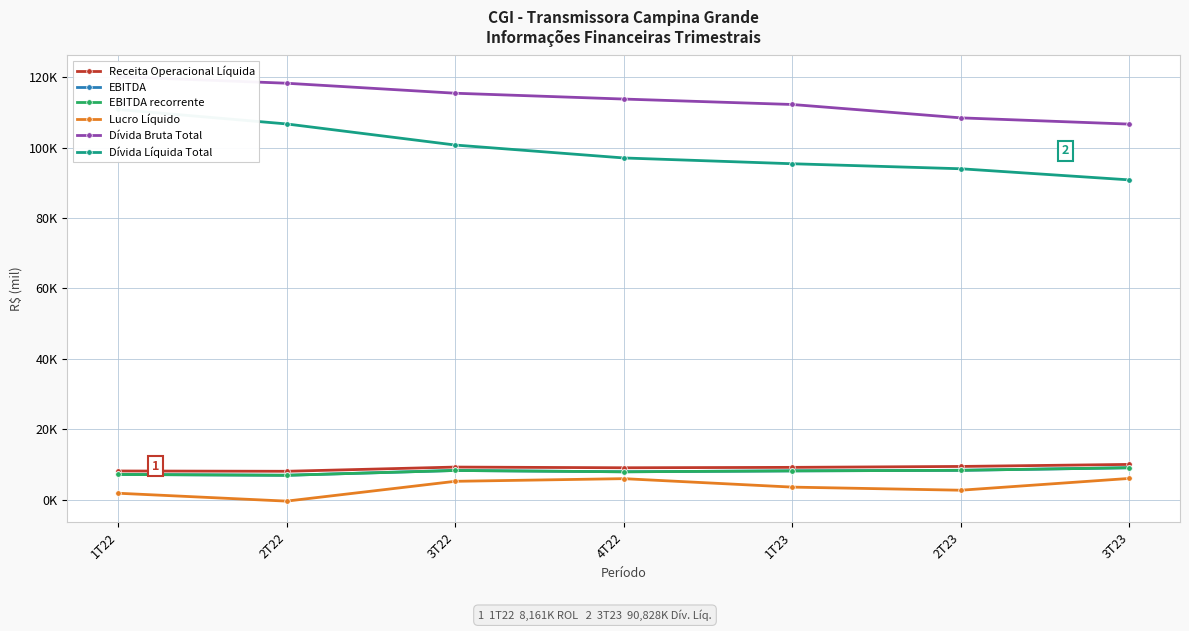

How many data points in Lucro Líquido are above 3582?

3